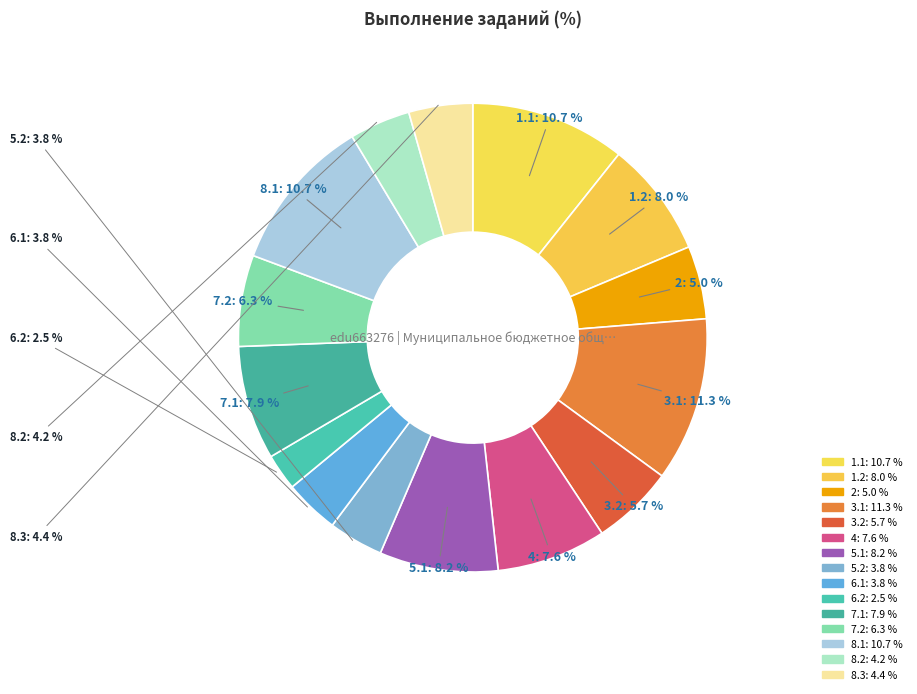

Rank the categories by value from lowest to highest.

6.2, 5.2, 6.1, 8.2, 8.3, 2, 3.2, 7.2, 4, 7.1, 1.2, 5.1, 1.1, 8.1, 3.1